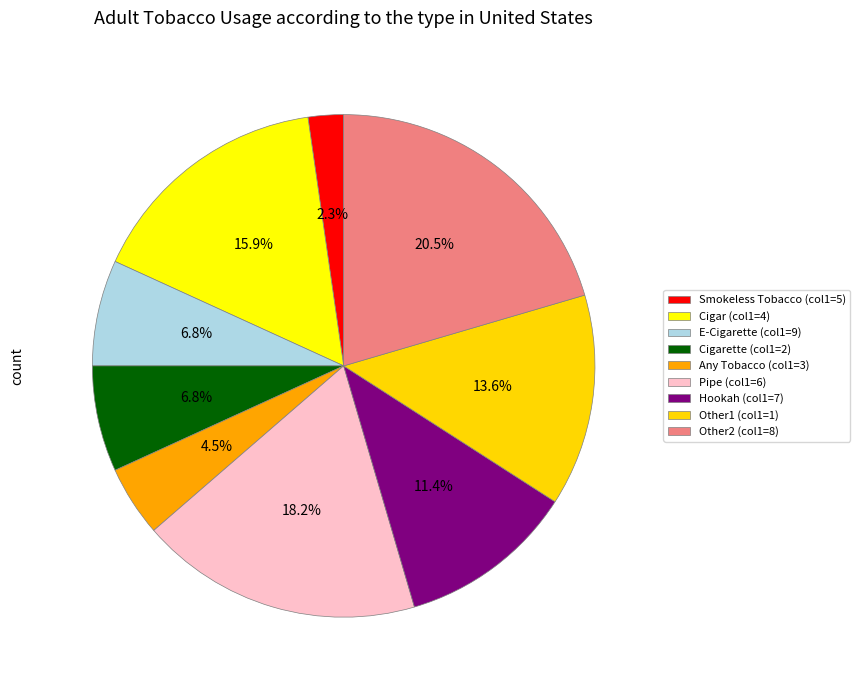

Between Smokeless Tobacco (col1=5) and Cigarette (col1=2), which is larger?

Cigarette (col1=2)